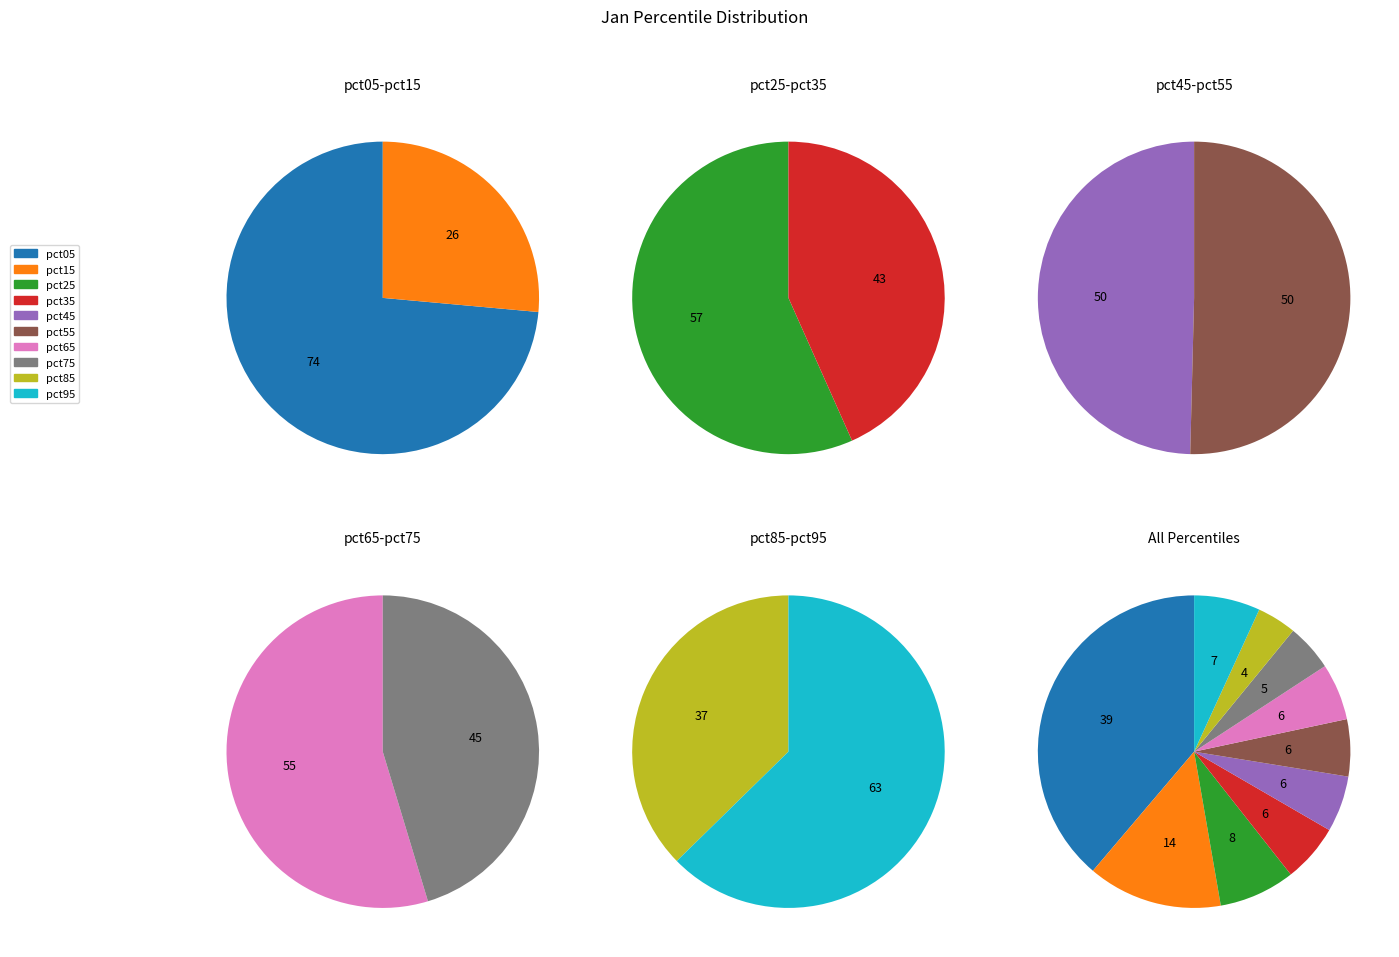

To the nearest percent, what is the combined percentage of pct25 and pct35?

14%